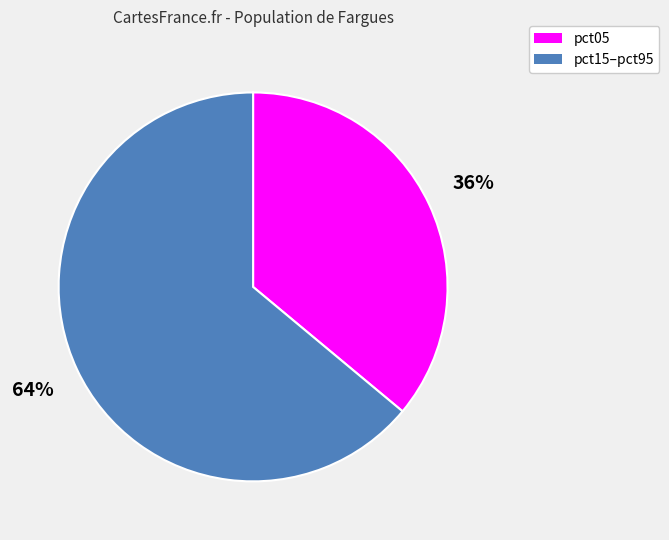

Is there any slice that represents more than half of the pie?

Yes